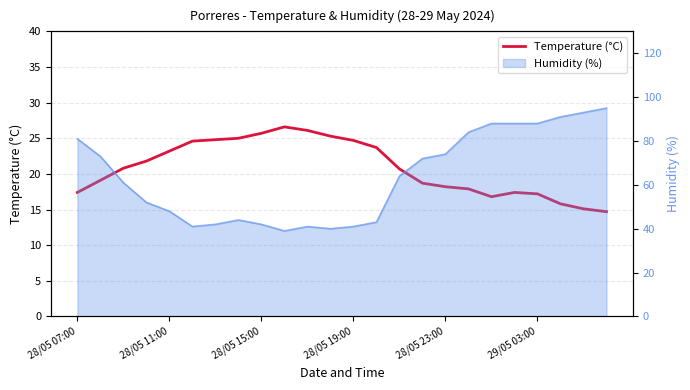

How many lines are shown in the chart?

1